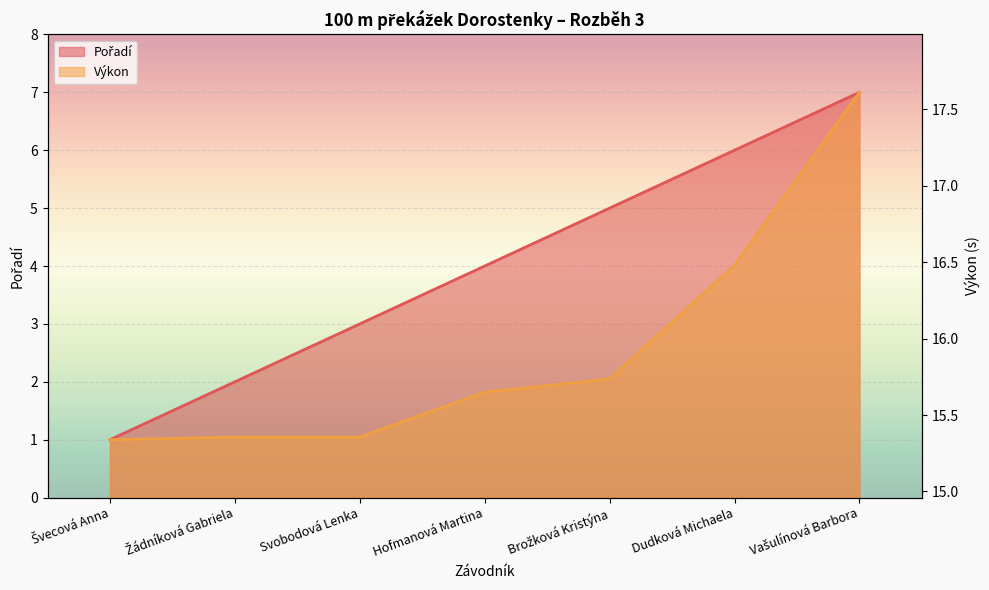

What is the approximate value of Pořadí at Švecová Anna?

1.0